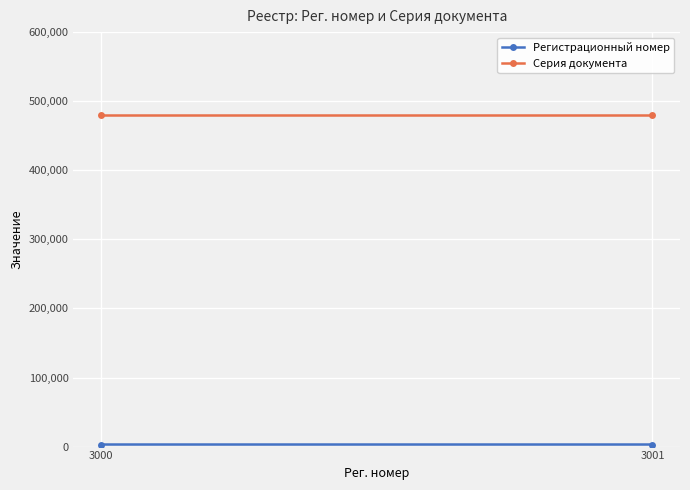

What are all the series names shown in the legend?

Регистрационный номер, Серия документа